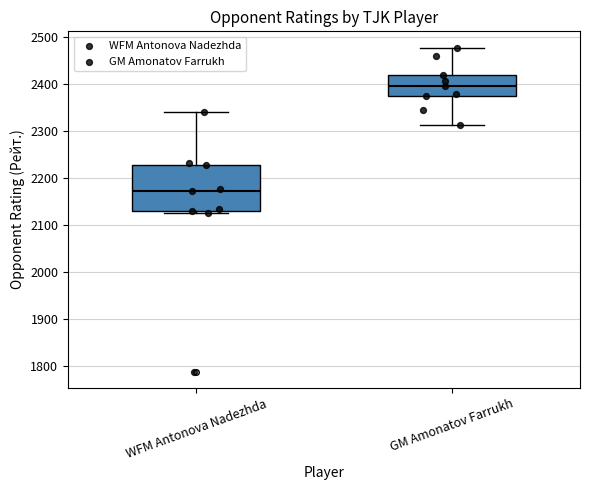

Which box has the lowest median line?

WFM Antonova Nadezhda